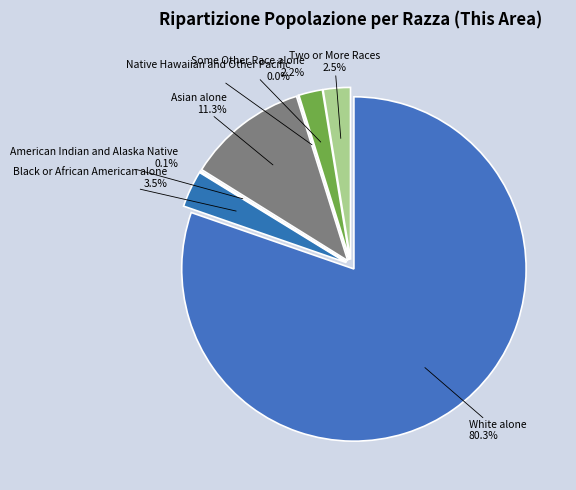

Do Some Other Race alone and Native Hawaiian and Other Pacific together represent more than half of the pie?

No